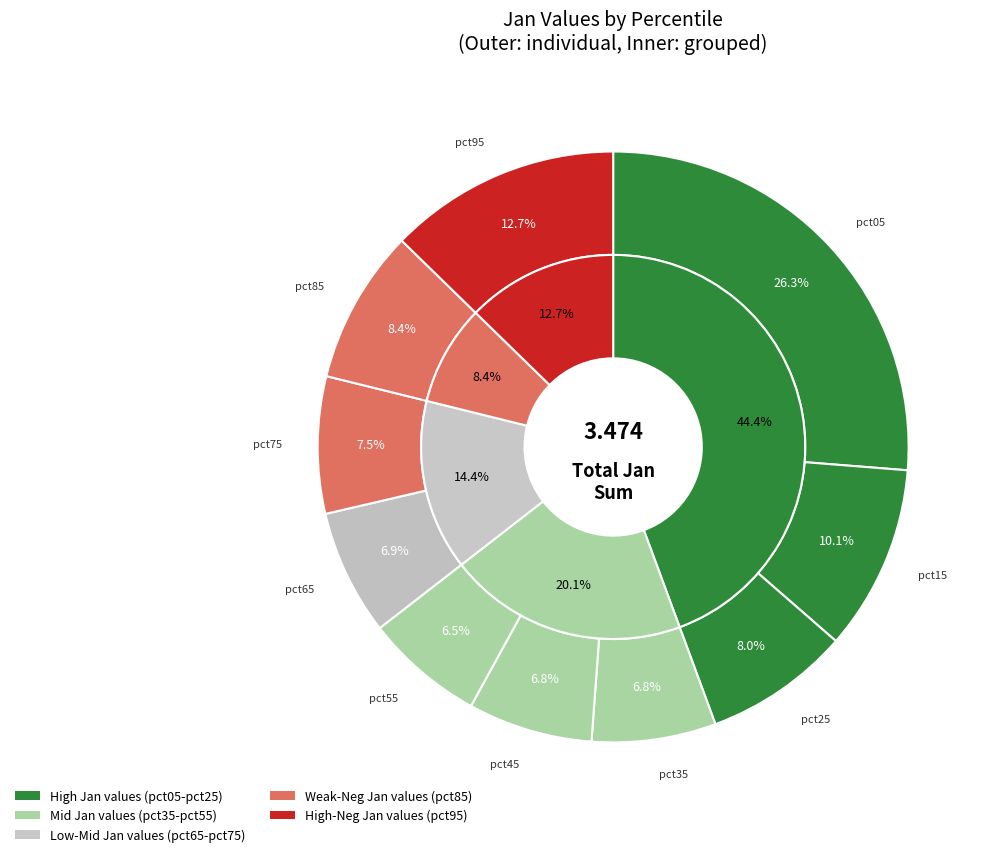

Which category has the smallest portion of the pie?

pct55